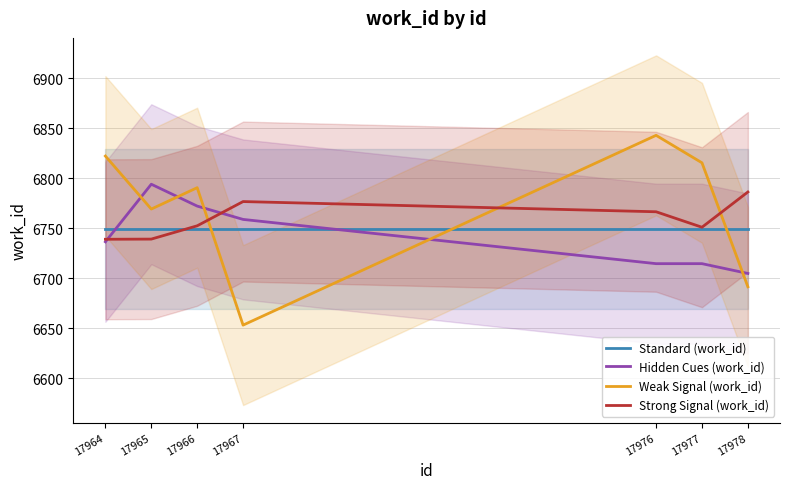

Between which two adjacent categories do Hidden Cues (work_id) and Weak Signal (work_id) first intersect?

17964 and 17965